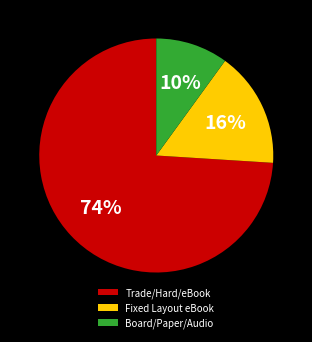

Which slice is the smallest?

Board/Paper/Audio